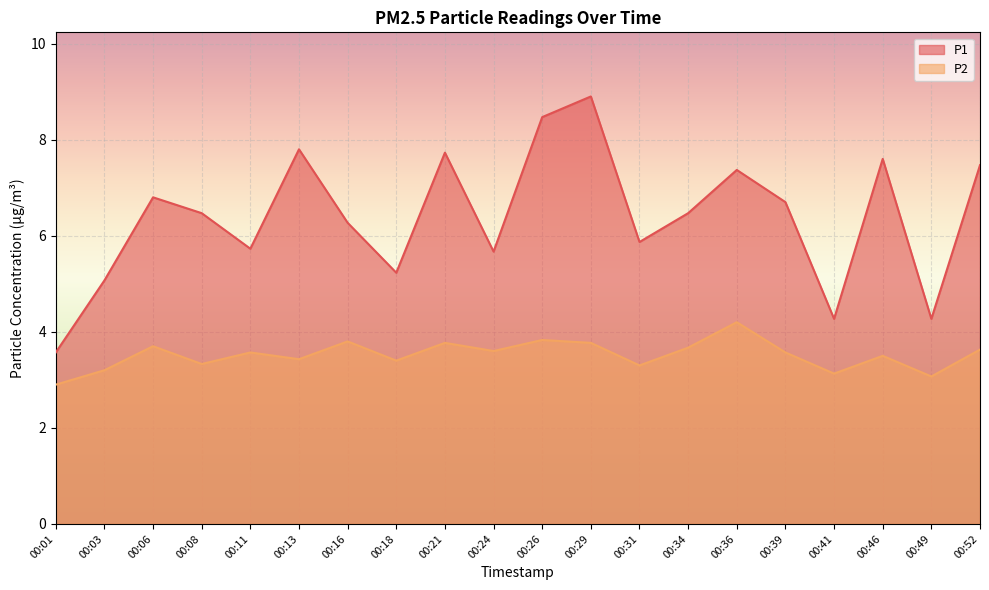

At which label does P1 first exceed 6?

00:06